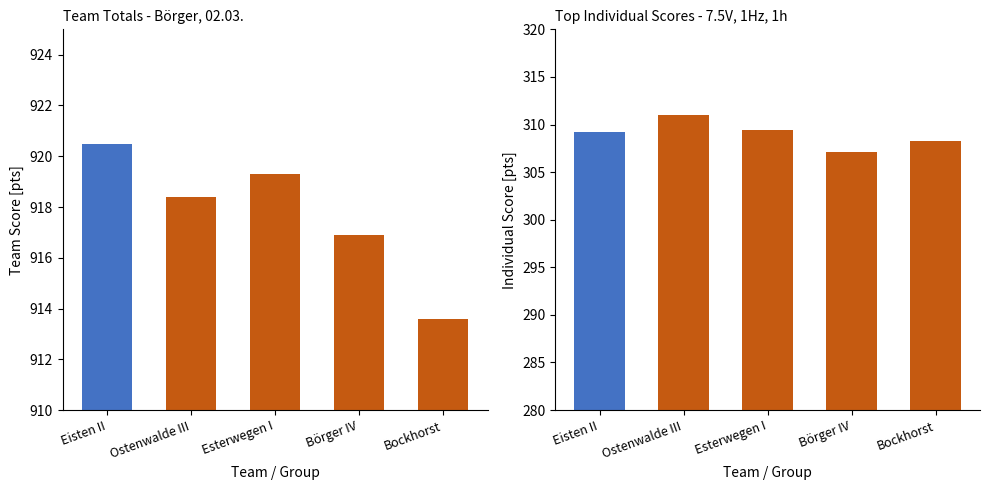

What is the smallest value displayed?

307.1